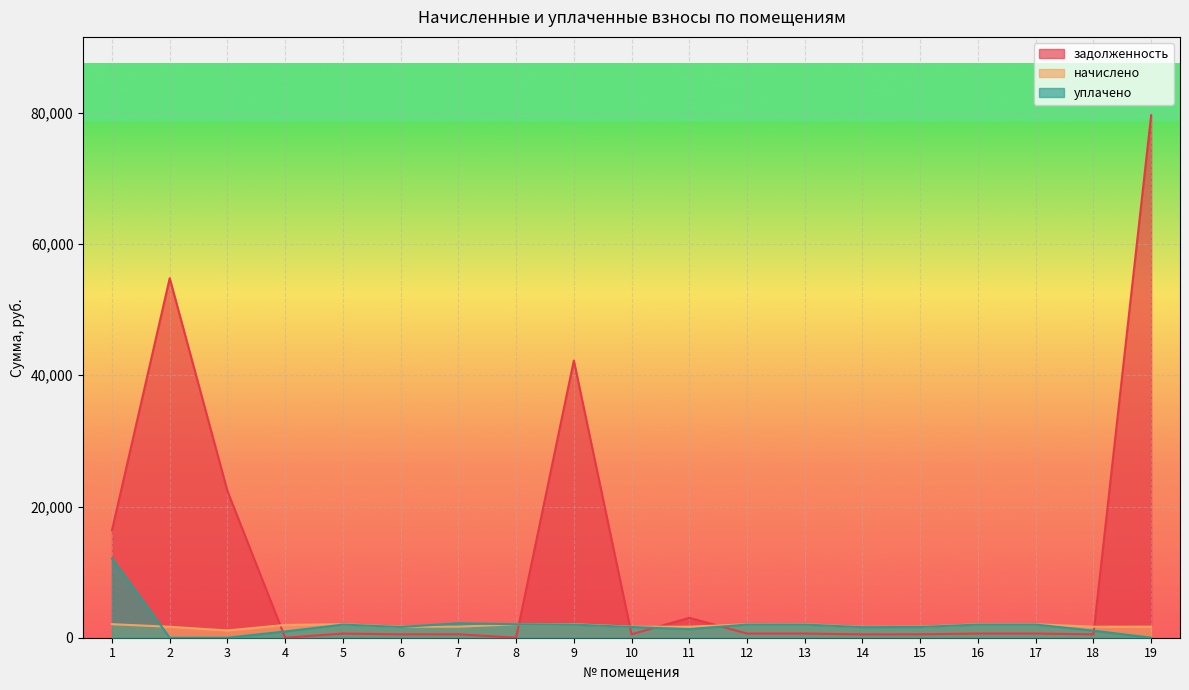

What is the value of the задолженность point at the 16th from the left?

634.8